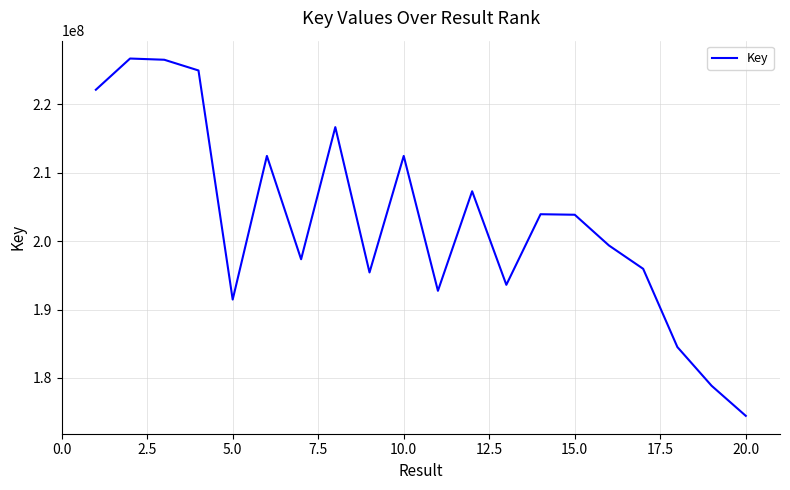

What is the difference between the maximum and minimum values?

52259409